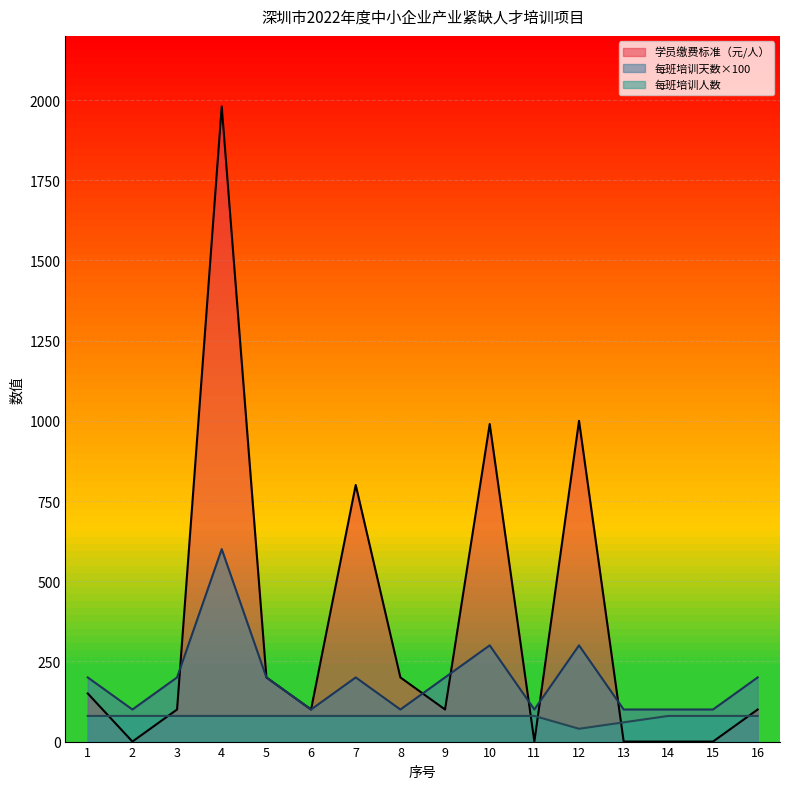

True or false: 每班培训天数 and 学员缴费标准（元/人） intersect in this chart.

True